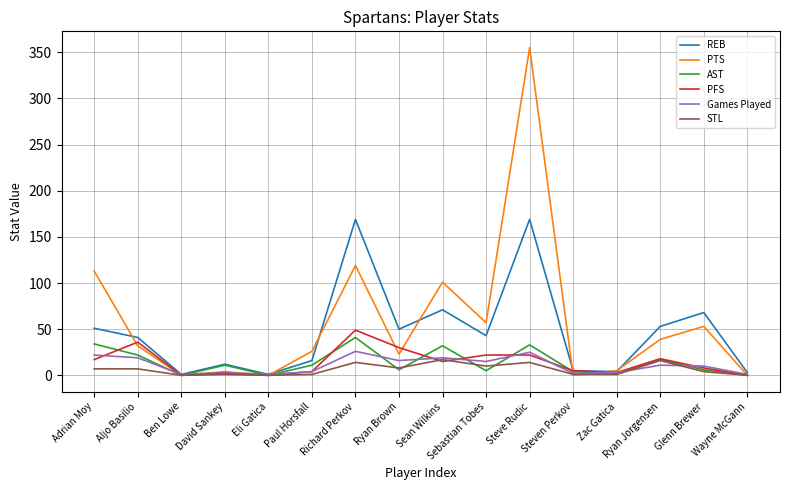

How many interior local peaks does the REB series have?

5